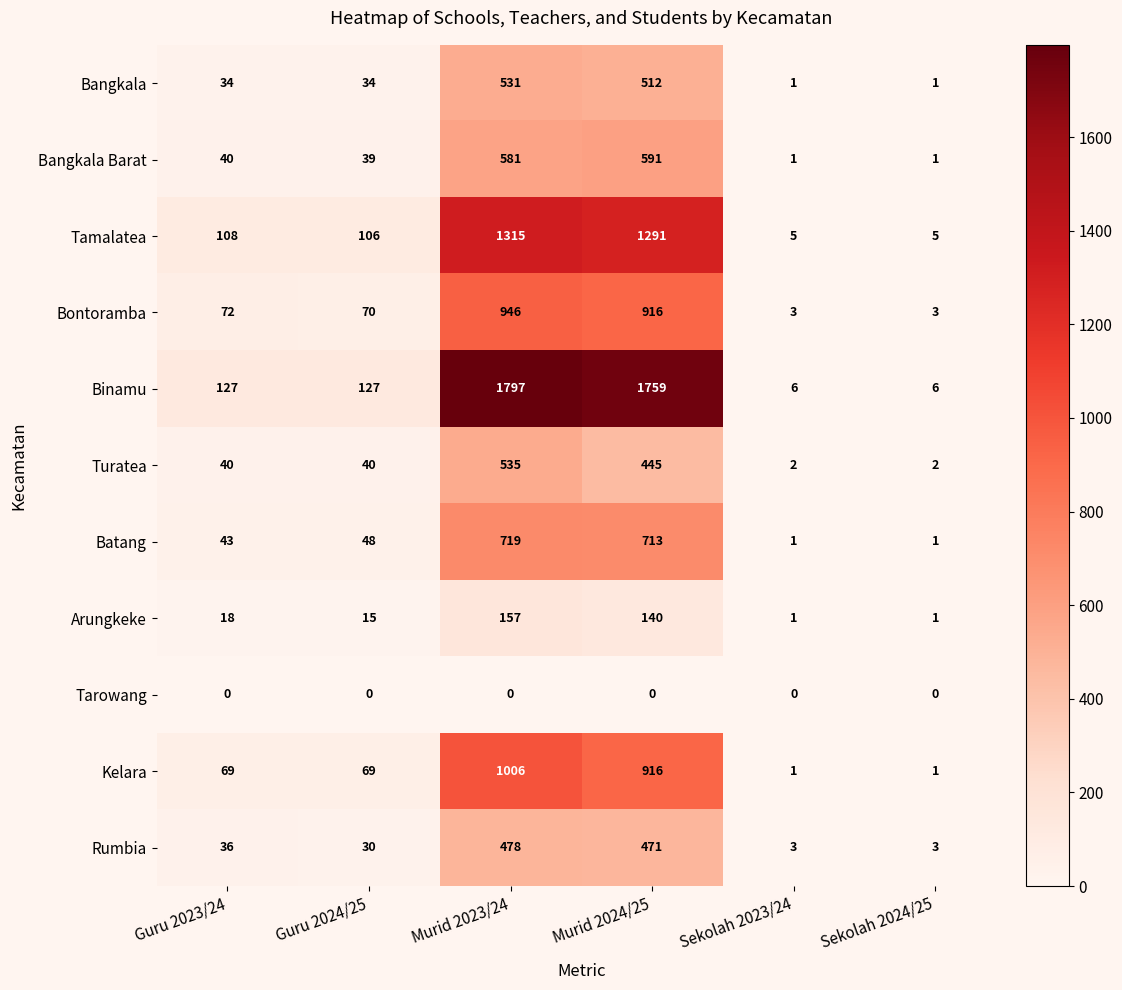

What is the greatest value displayed?

1797